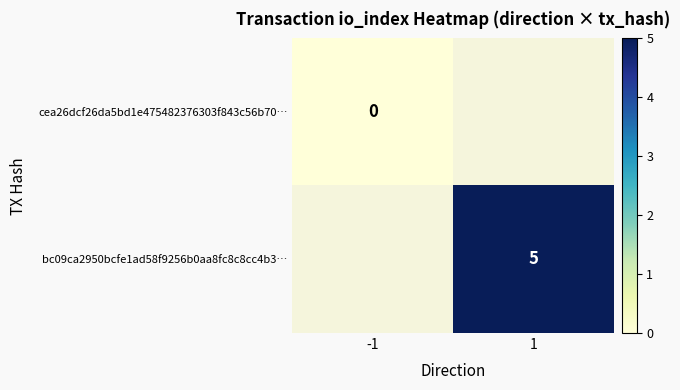

How many distinct data groups are displayed?

2